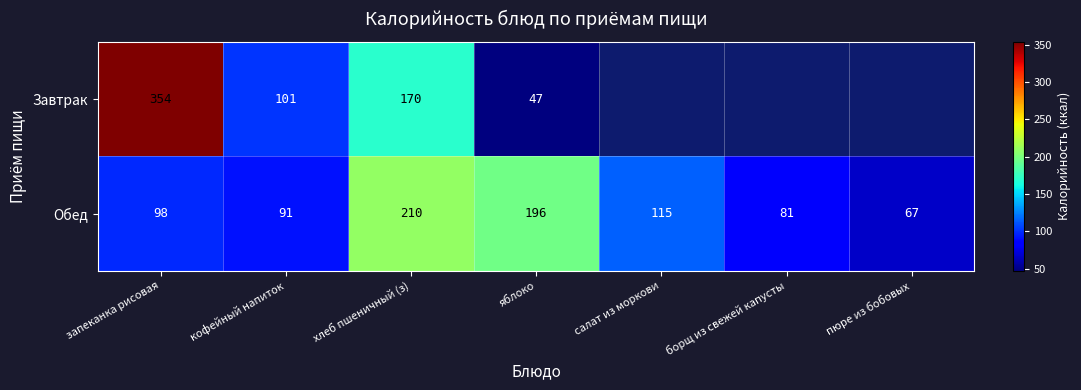

What is the sum of the Обед values at яблоко and борщ из свежей капусты?

277